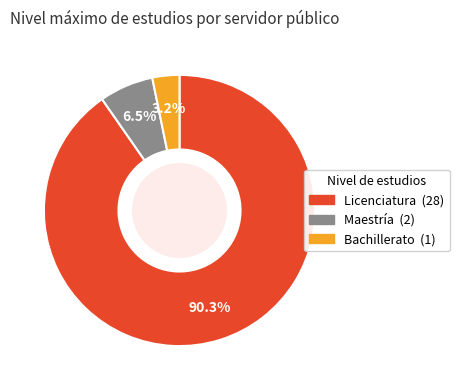

What portion of the pie excludes Bachillerato?

96.8%